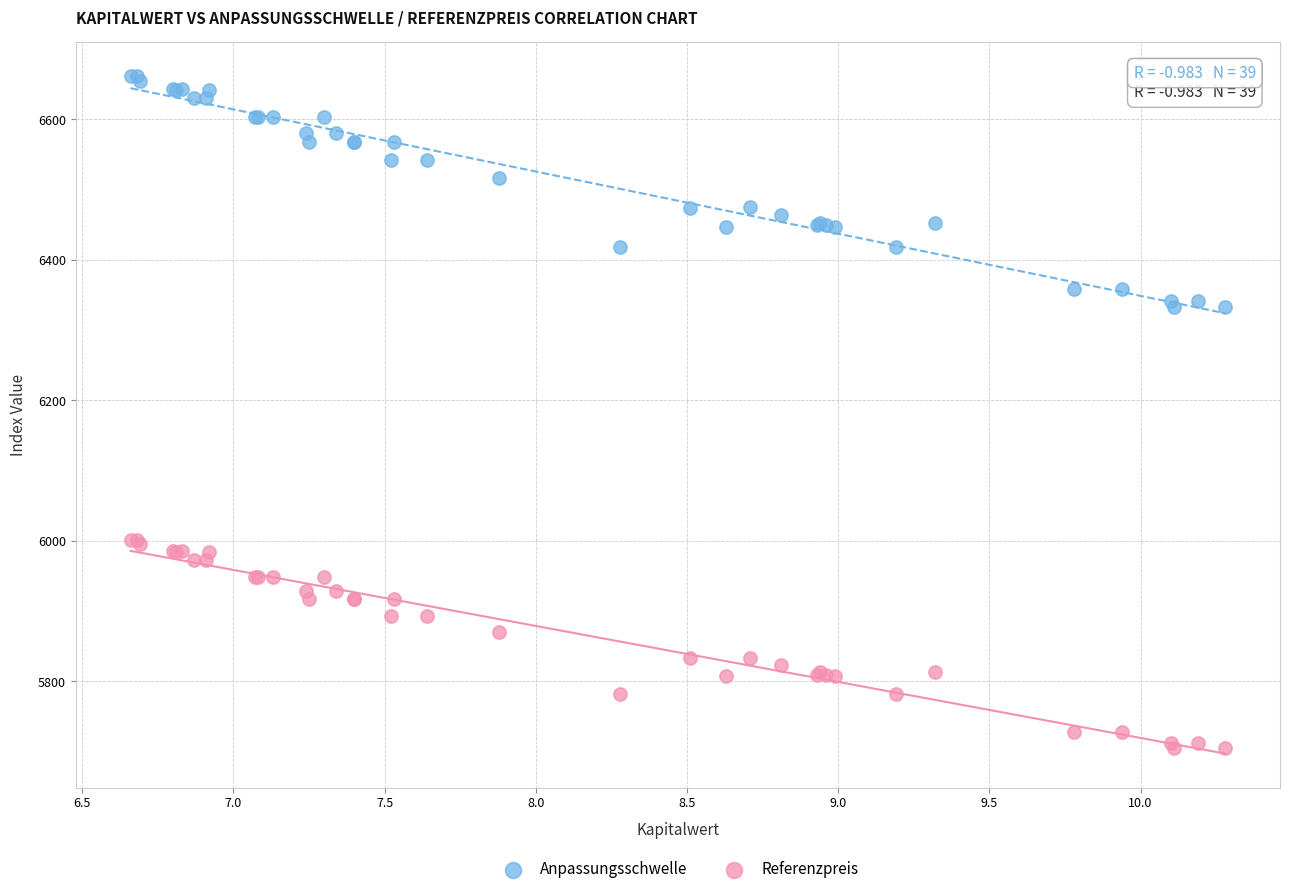

Which series contains the lowest Y value?

Referenzpreis